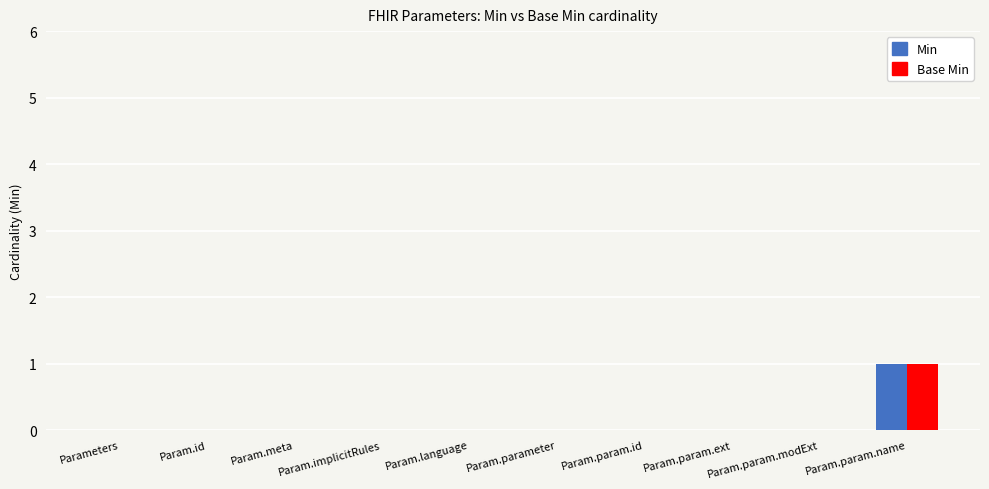

True or false: Base Min has a value of 1 at Param.id.

False